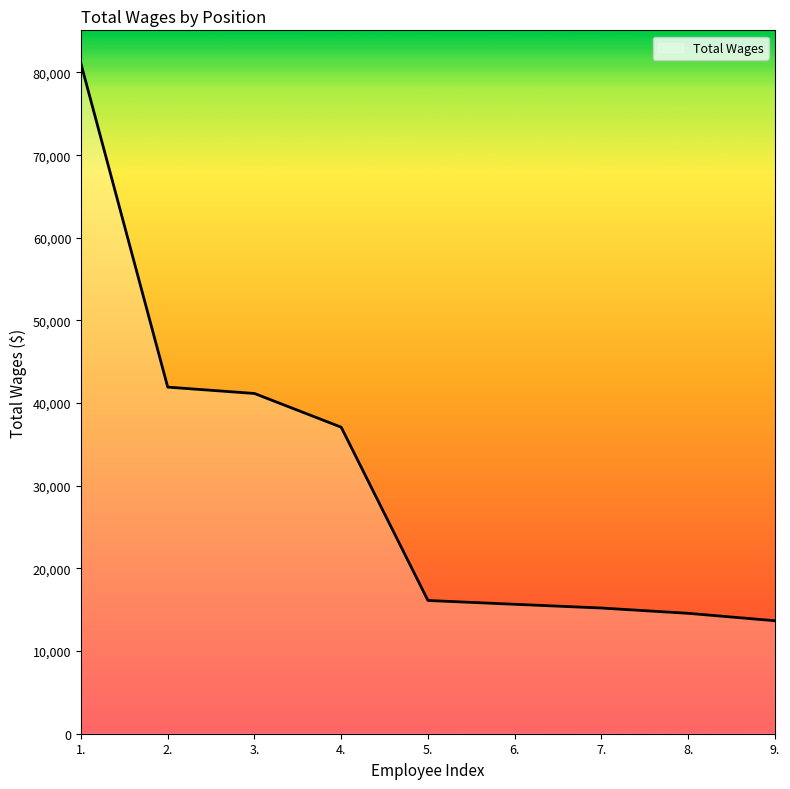

The value at 2. is 75372. True or false?

False